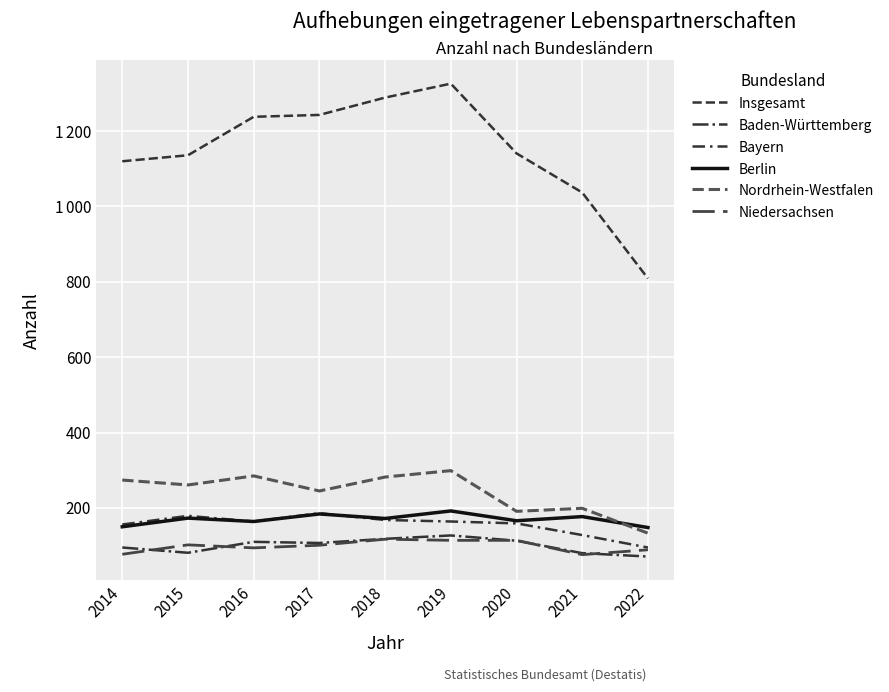

What is the average value of the Niedersachsen series?

98